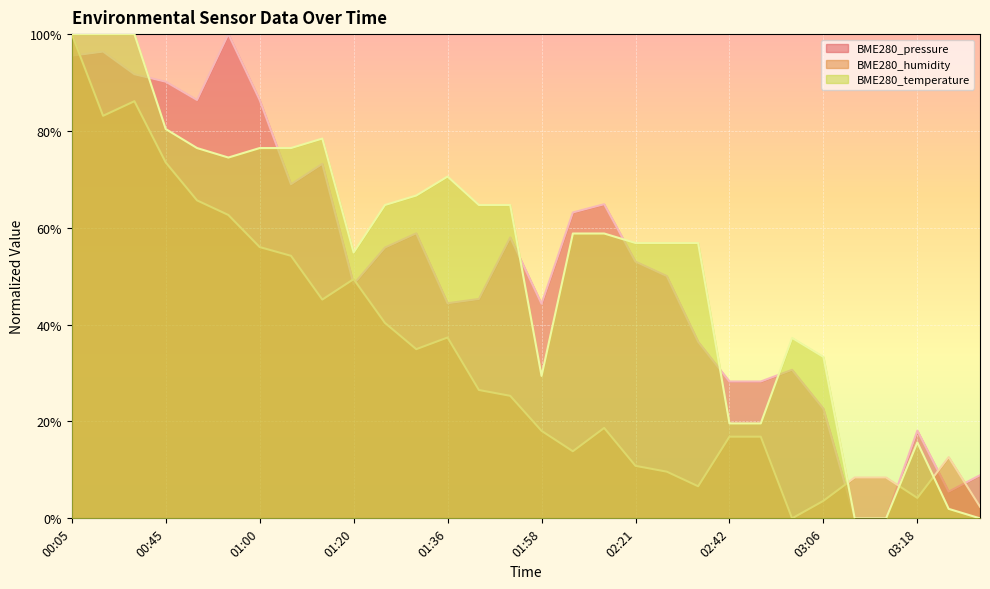

Which series has the largest total across all categories?

BME280_temperature